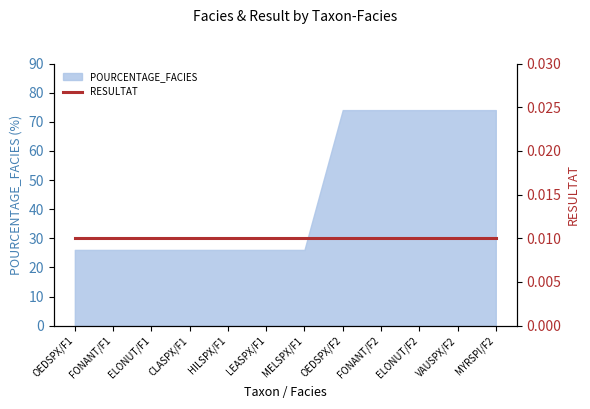

What is the difference between the maximum and minimum values?

48